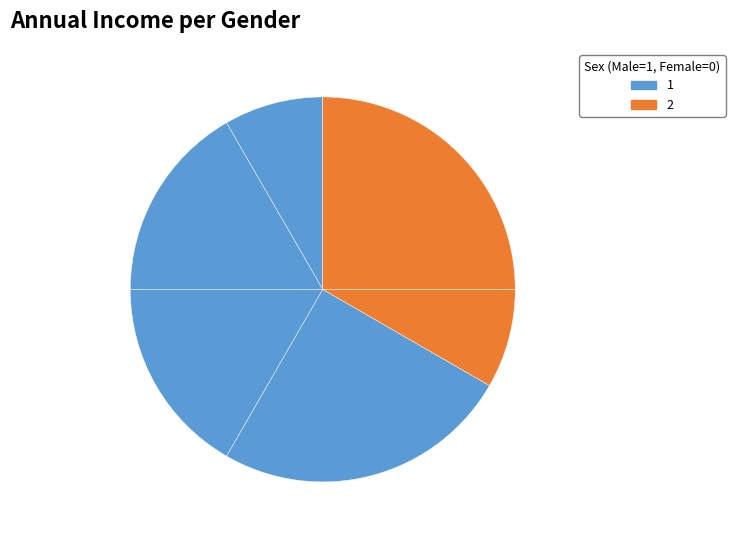

How many slices are in this pie chart?

6